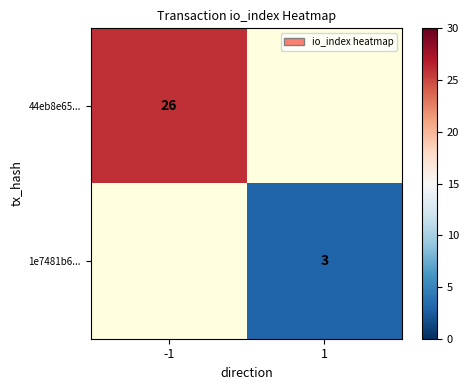

At which category does the chart reach its peak across all series?

-1